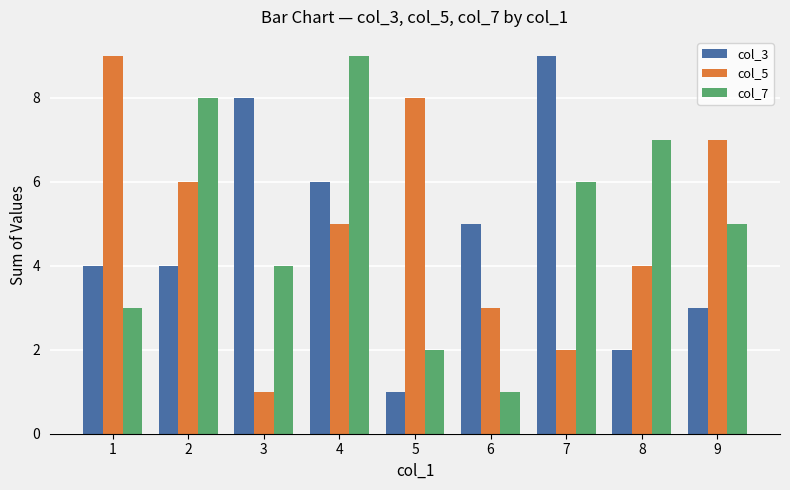

Reading left to right, extract all data points from this chart.

col_3: 4	4	8	6	1	5	9	2	3
col_5: 9	6	1	5	8	3	2	4	7
col_7: 3	8	4	9	2	1	6	7	5